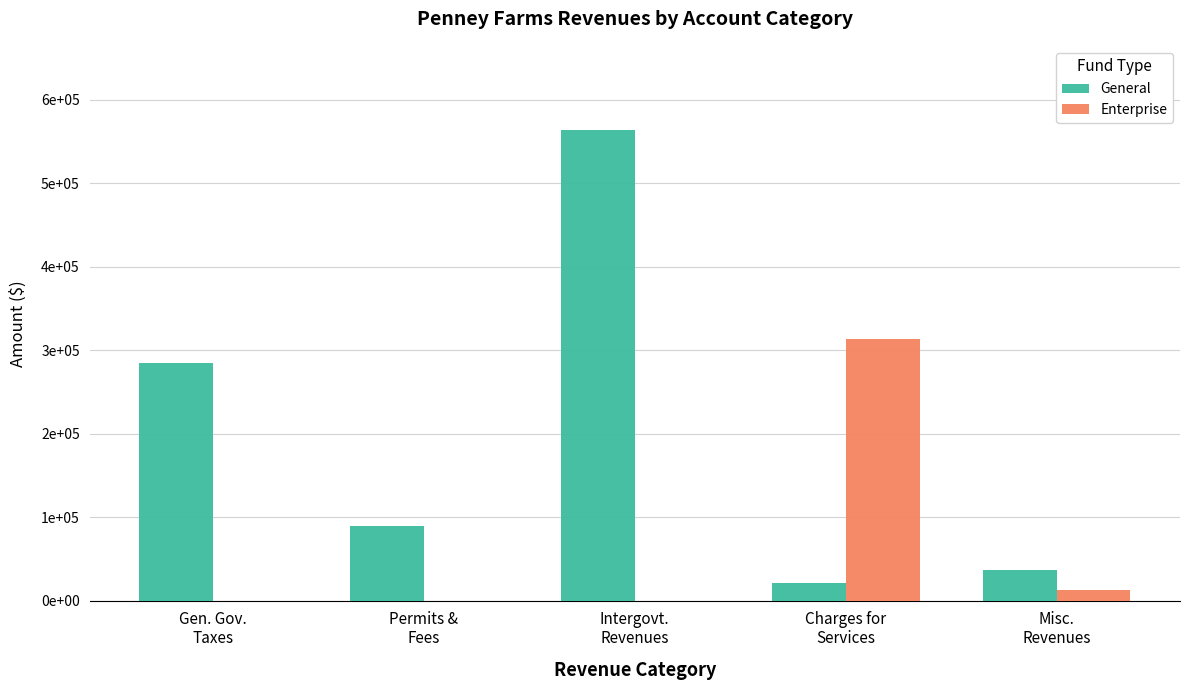

Reading left to right, list all the values displayed in this chart.

General: Gen. Gov.
Taxes=284919	Permits &
Fees=89133	Intergovt.
Revenues=563333	Charges for
Services=20847	Misc.
Revenues=37088
Enterprise: Gen. Gov.
Taxes=0	Permits &
Fees=0	Intergovt.
Revenues=0	Charges for
Services=313986	Misc.
Revenues=12456